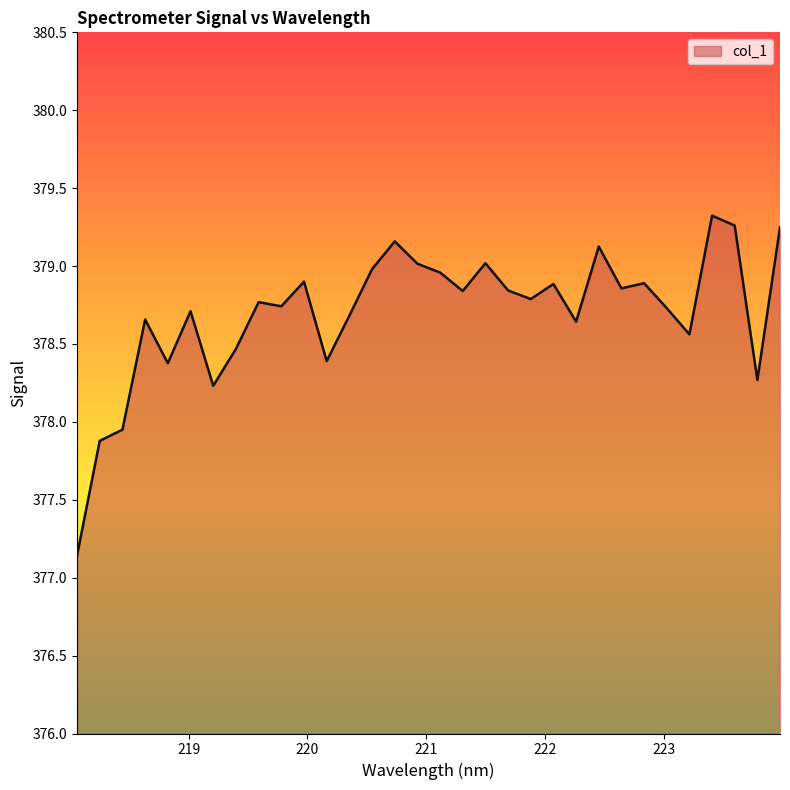

What is the maximum value shown in the chart?

379.3